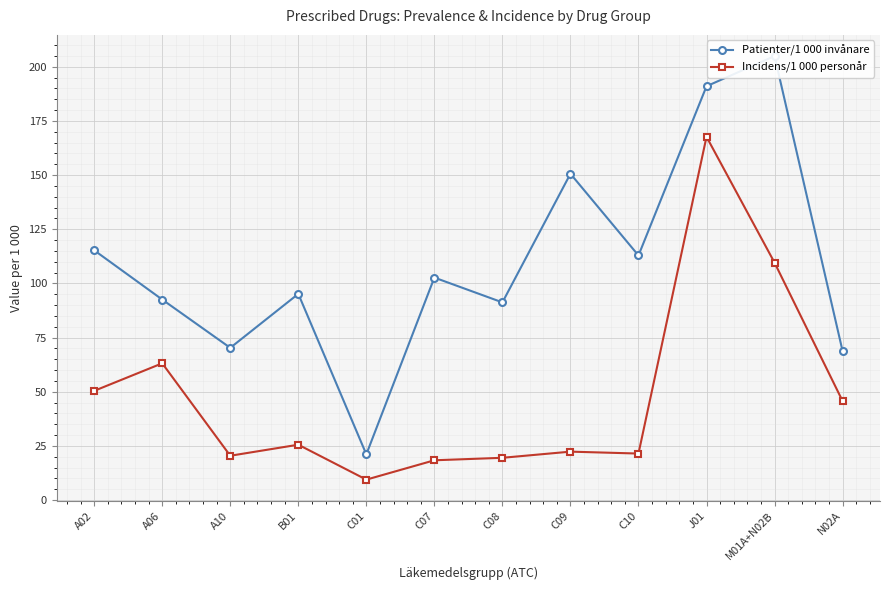

Is this an area chart (filled region under the line)?

No